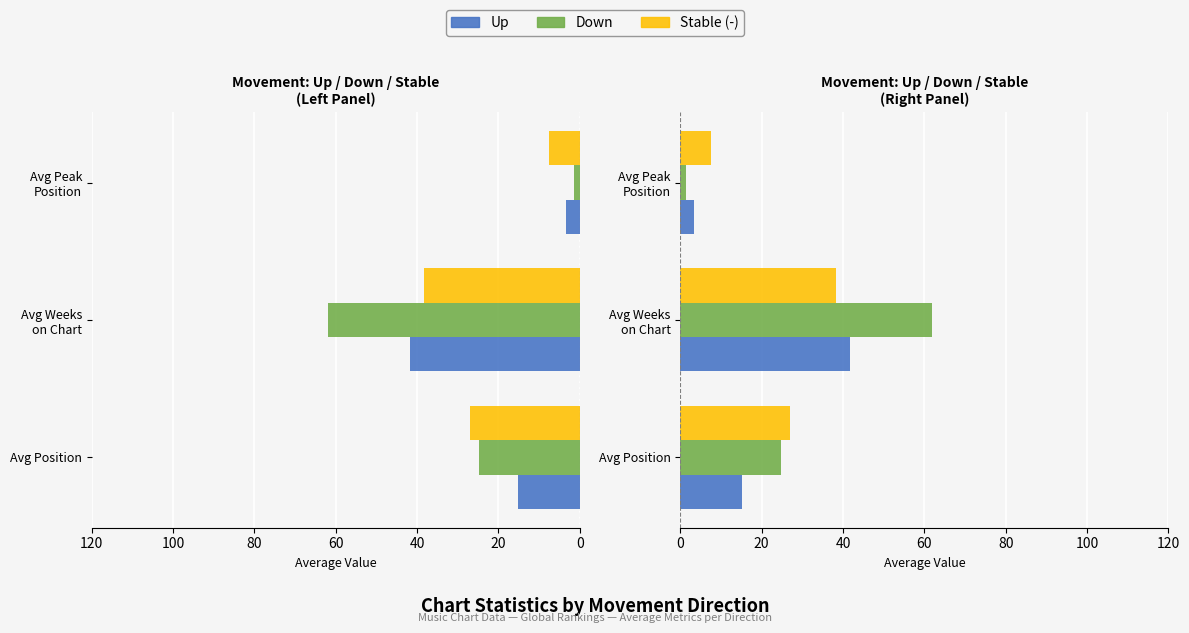

What are all the series names shown in the legend?

Up, Down, Stable